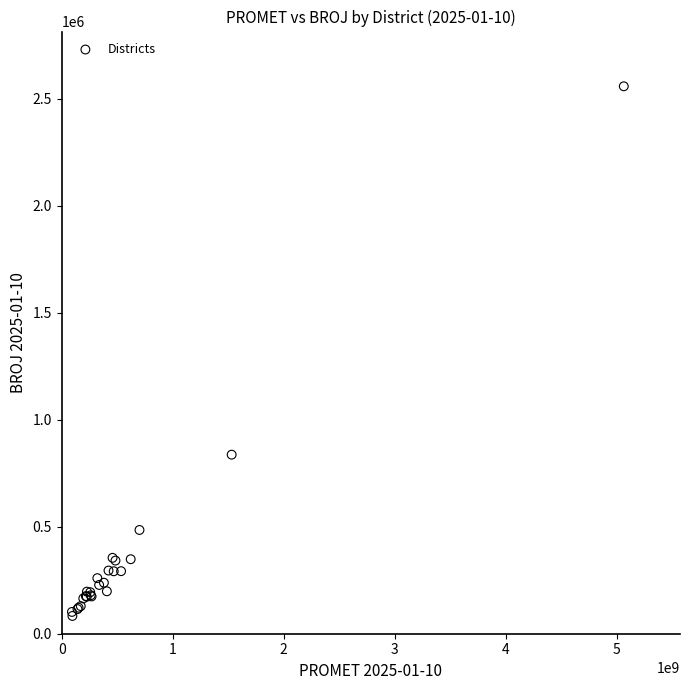

What Y value in the scatter plot is closest to 1321188?

837126